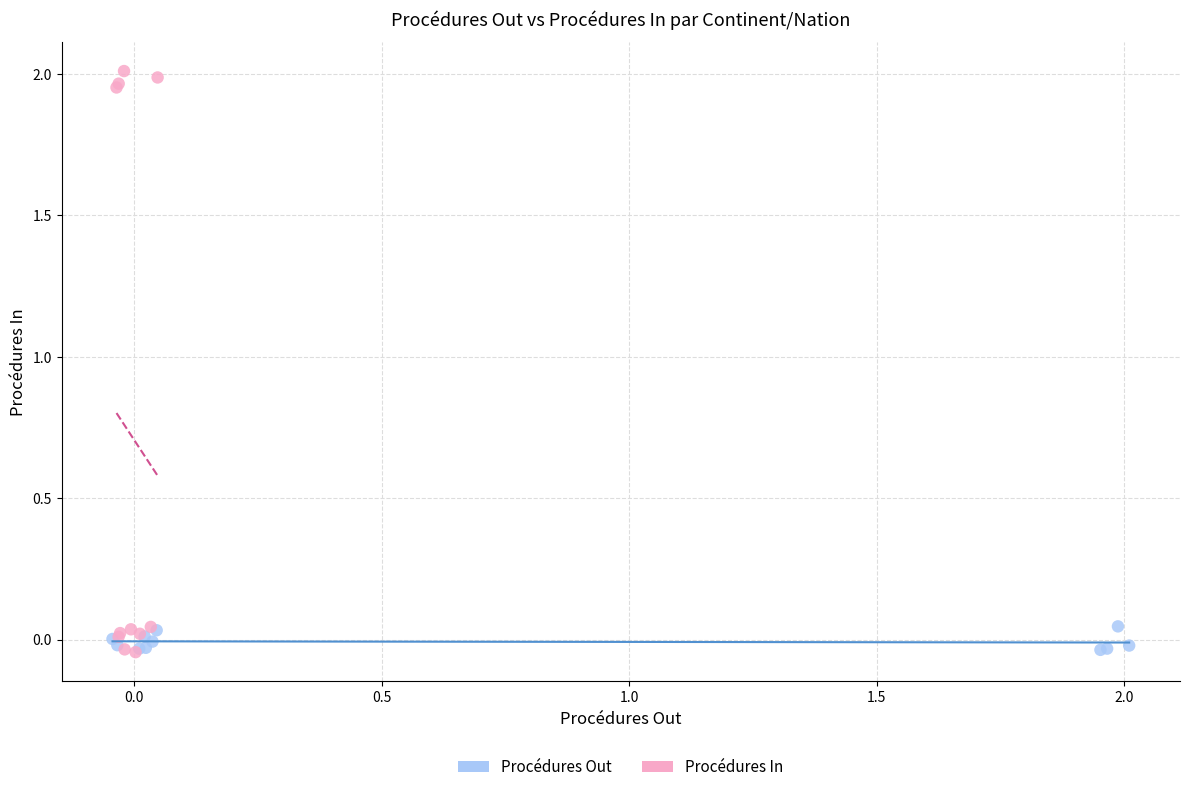

What are all the series names shown in the legend?

Procédures Out, Procédures In